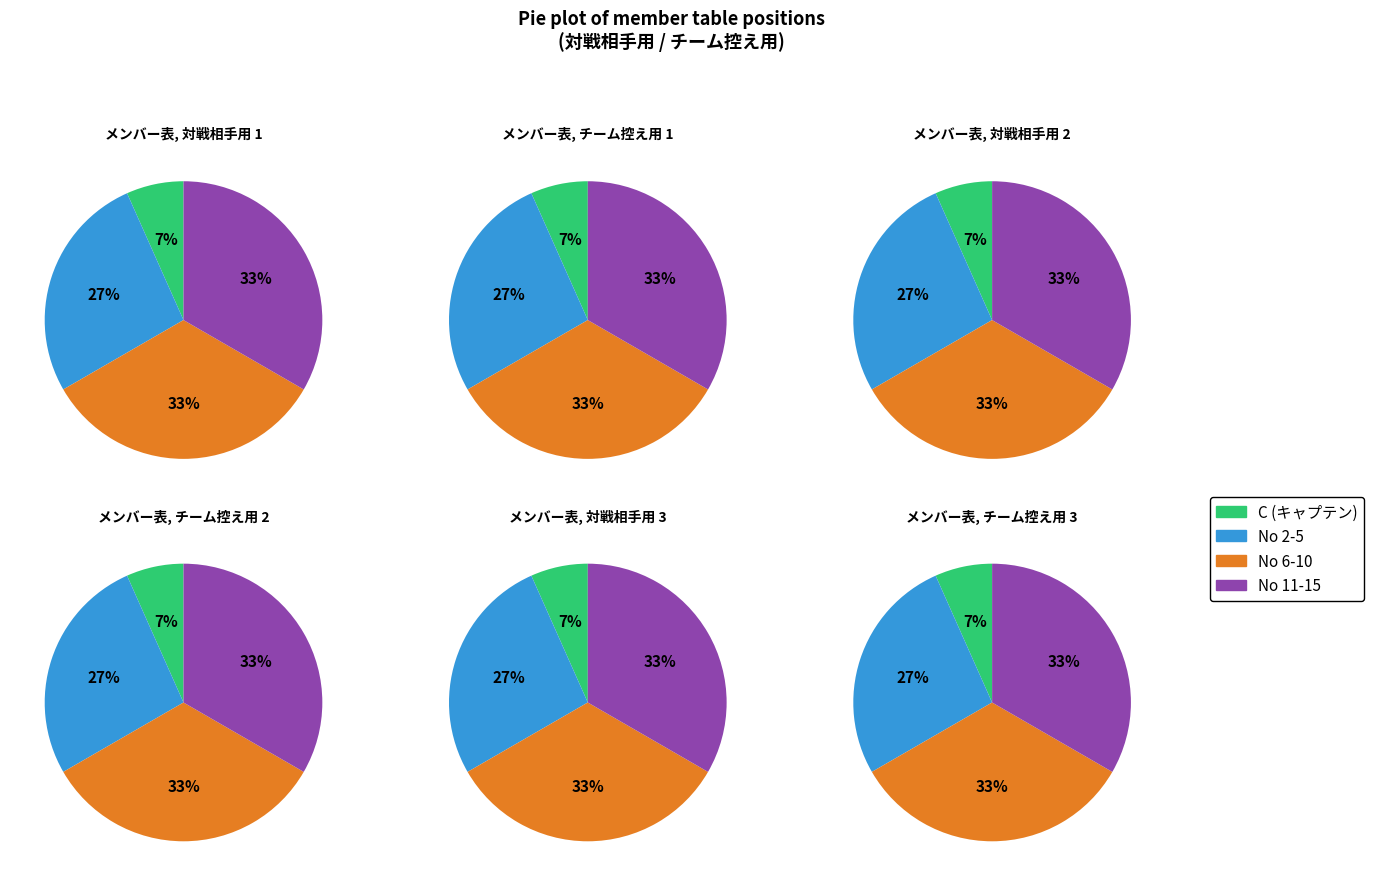

Does 0 account for over 50% of the chart?

No